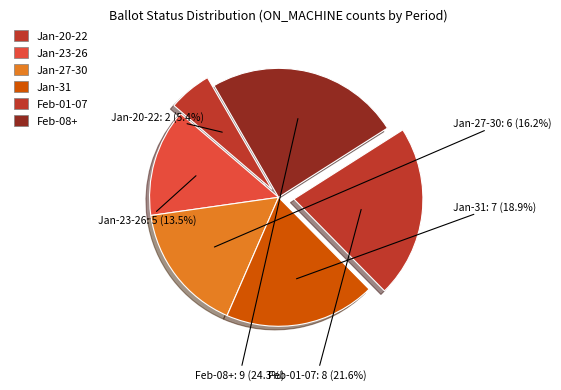

Is it true that Feb-08+ is 24% of the pie?

True